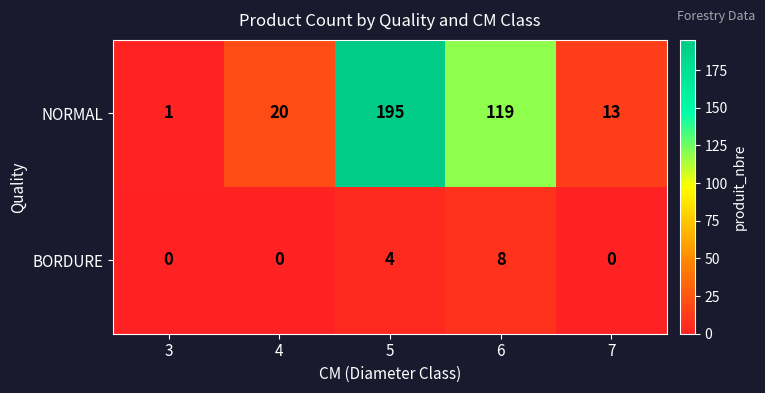

Reading right to left, what are all the values shown in this chart?

NORMAL: 7=13	6=119	5=195	4=20	3=1
BORDURE: 7=0	6=8	5=4	4=0	3=0